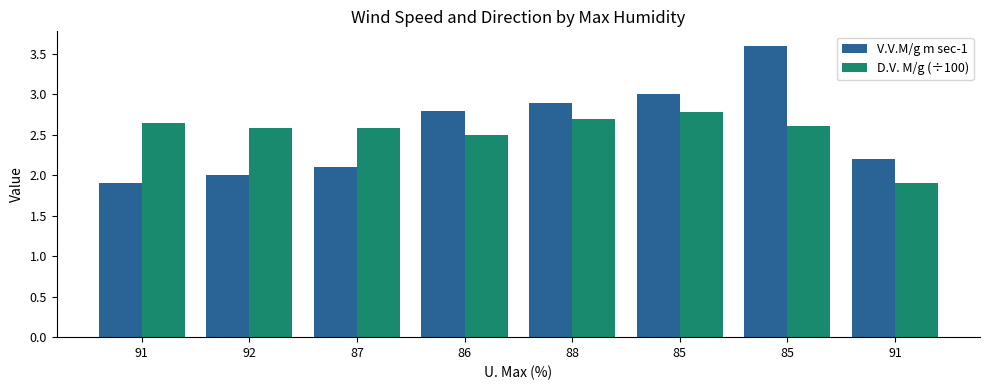

What are all the series names shown in the legend?

V.V.M/g m sec-1, D.V. M/g (÷100)